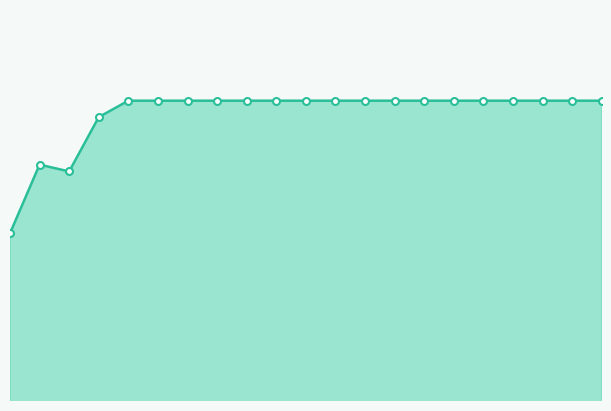

What is the sum of the values at 3 and 9?

962.4